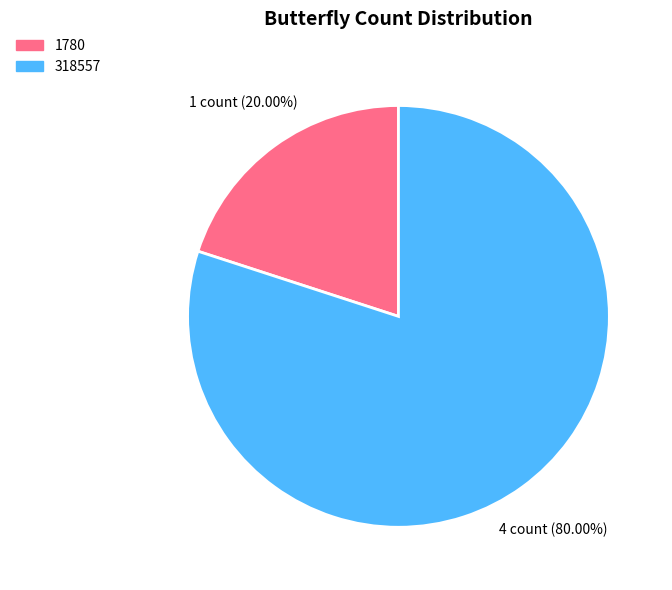

Count the number of slices in the pie.

2